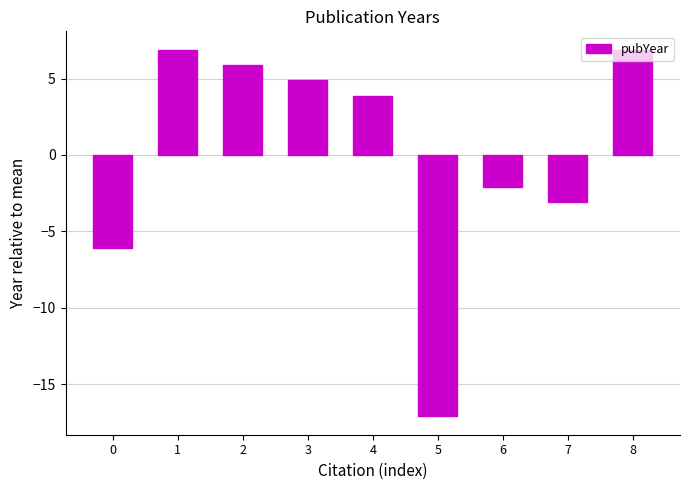

Which label corresponds to the smallest value in the chart?

5